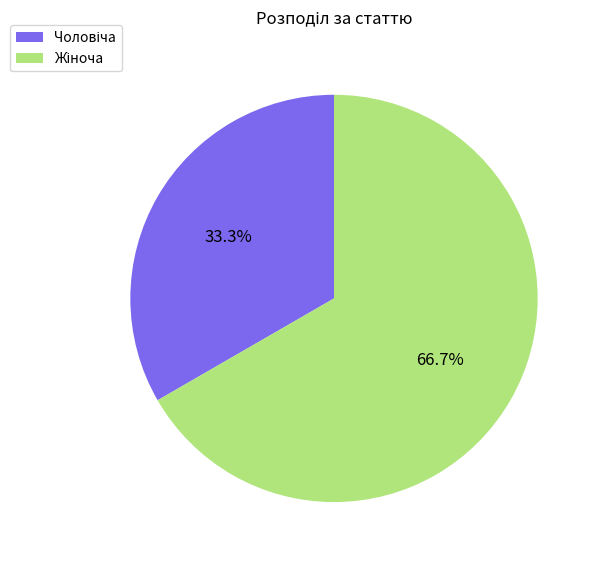

Is there a majority slice in this chart?

Yes